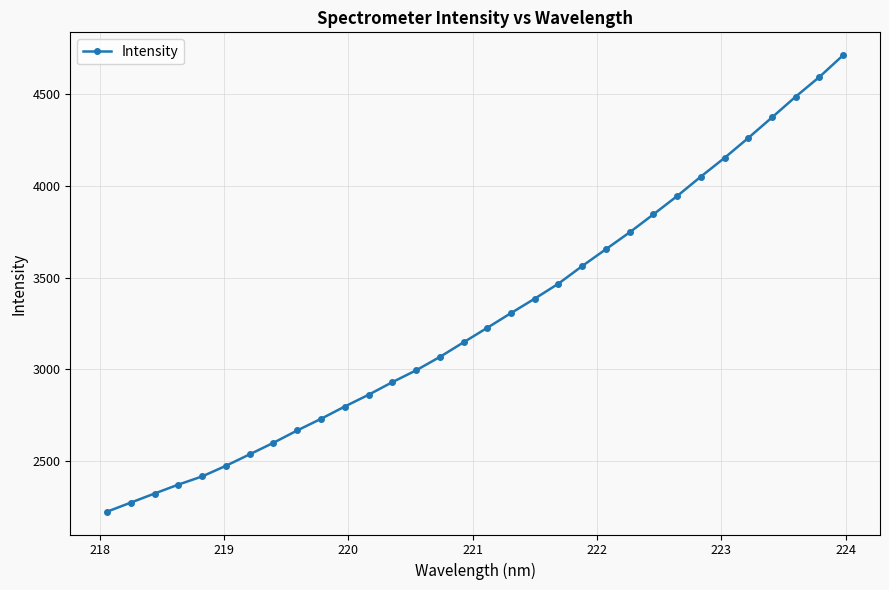

What is the smallest value displayed?

2224.5